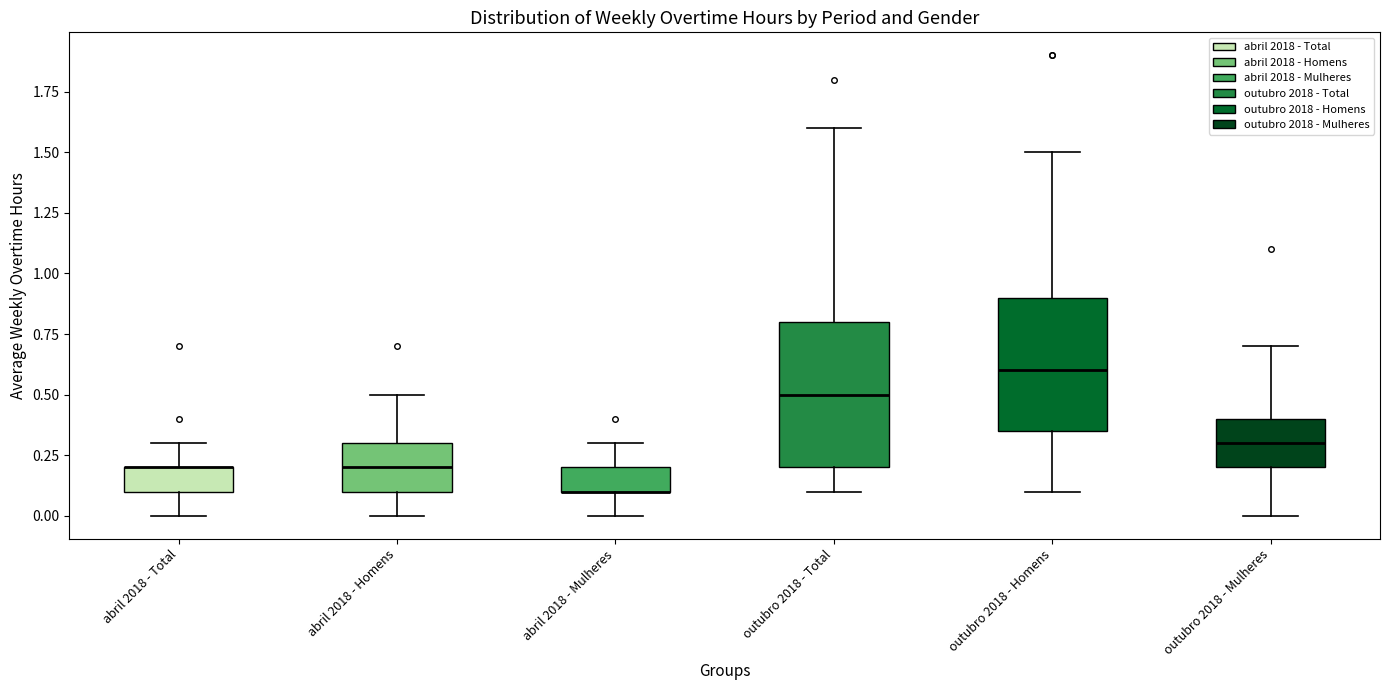

Reading left to right, read every box against the y-axis: the position of its median line, the range the box covers, and the ends of its whiskers. The values are not printed on the chart, so give them approximately, as read against the axis.

abril 2018 - Total: median 0.20 (drawn on the box's upper edge), box 0.10 to 0.20, whiskers 0.00 to 0.30
abril 2018 - Homens: median 0.20, box 0.10 to 0.30, whiskers 0.00 to 0.50
abril 2018 - Mulheres: median 0.10 (drawn on the box's lower edge), box 0.10 to 0.20, whiskers 0.00 to 0.30
outubro 2018 - Total: median 0.50, box 0.20 to 0.80, whiskers 0.10 to 1.60
outubro 2018 - Homens: median 0.60, box 0.35 to 0.90, whiskers 0.10 to 1.50
outubro 2018 - Mulheres: median 0.30, box 0.20 to 0.40, whiskers 0.00 to 0.70